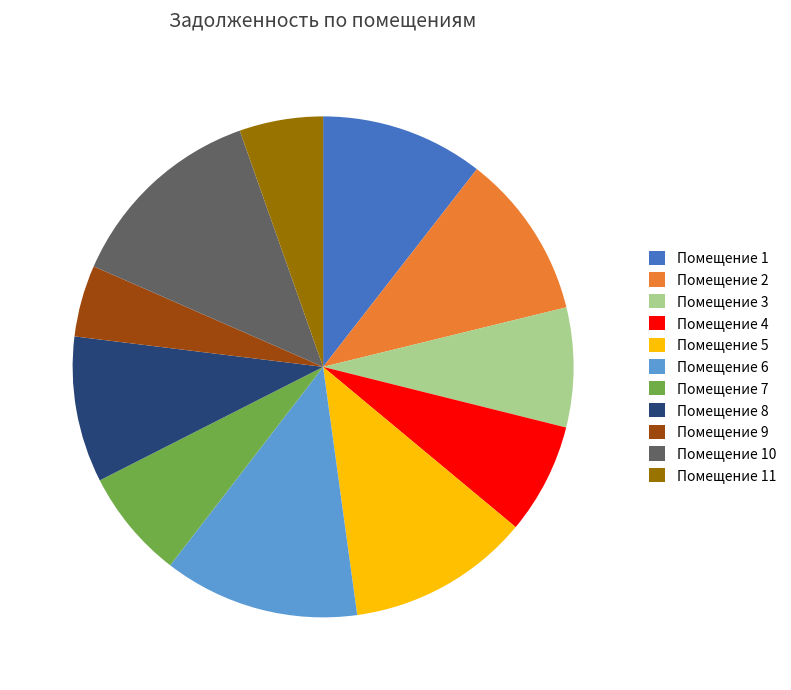

Is the sum of Помещение 10 and Помещение 8 greater than half?

No